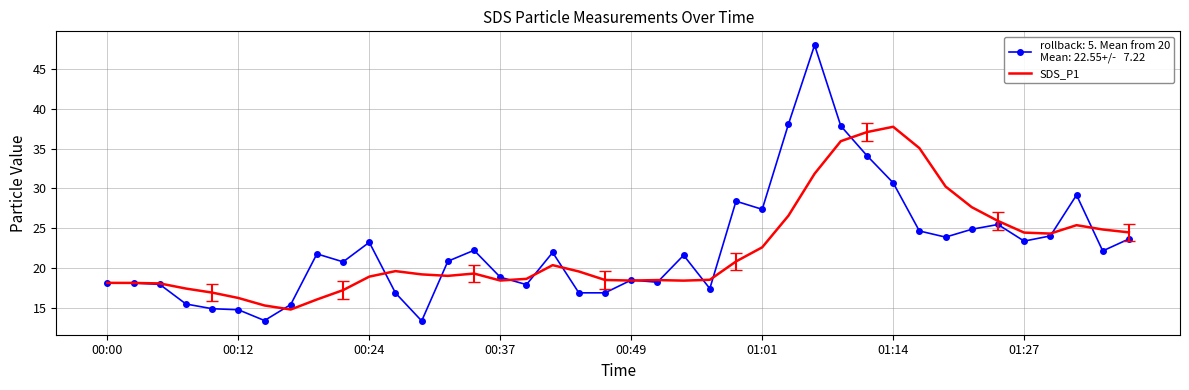

What is the smallest value displayed?

13.4